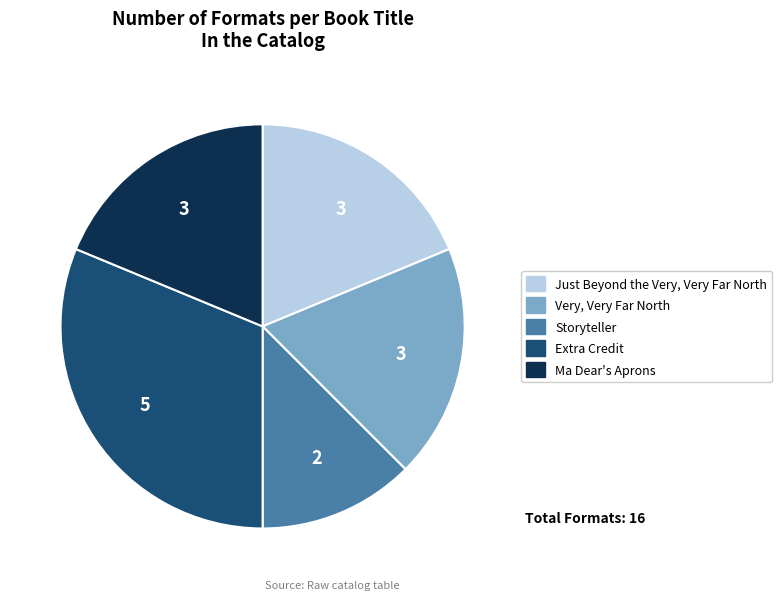

How many segments does this pie chart have?

5